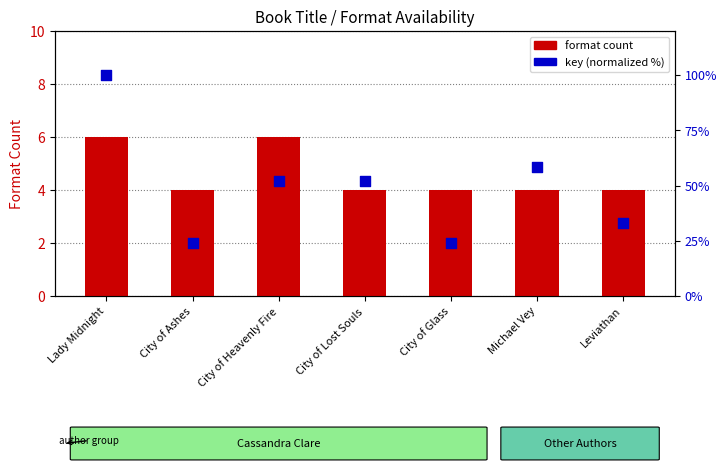

Which series contains the lowest Y value?

format count